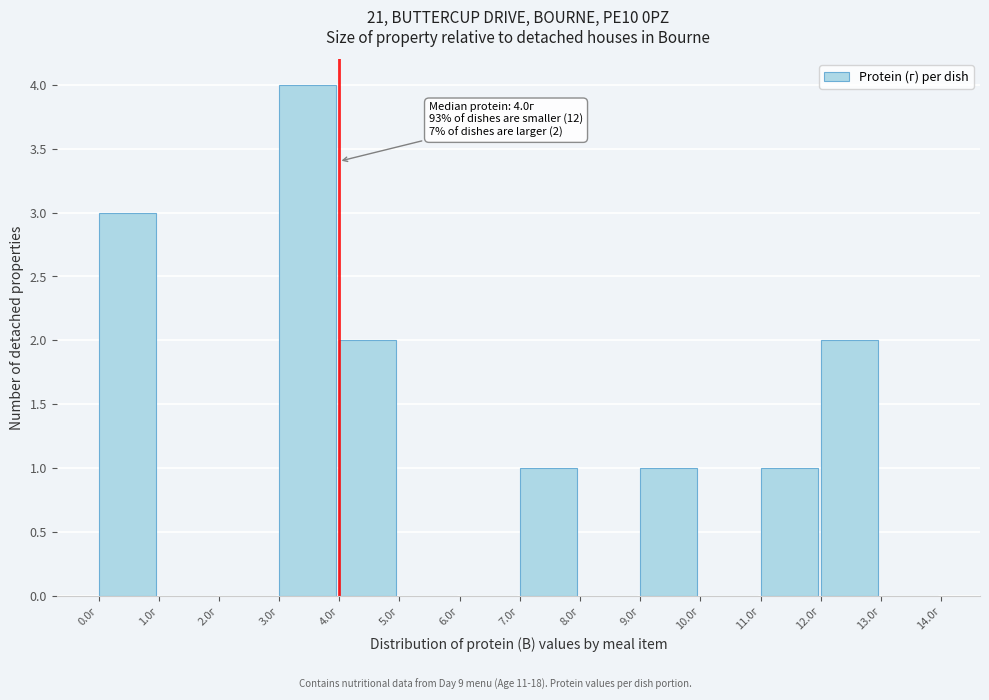

Which range on the x-axis has the tallest bar?

3 to 4